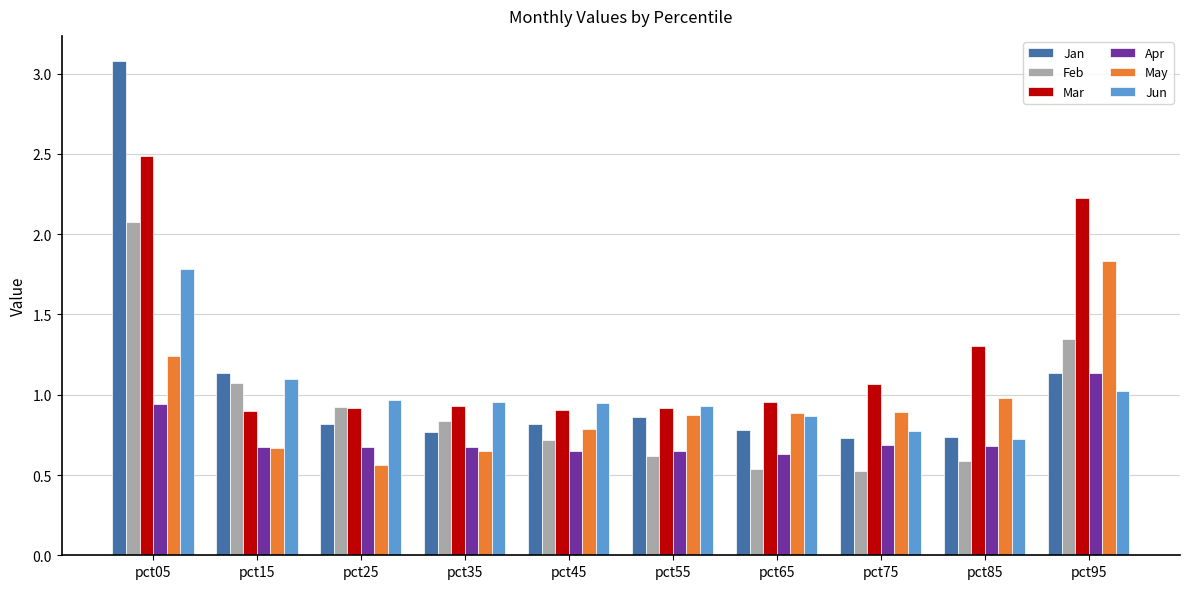

True or false: Mar has a value of 1.1 at pct75.

True